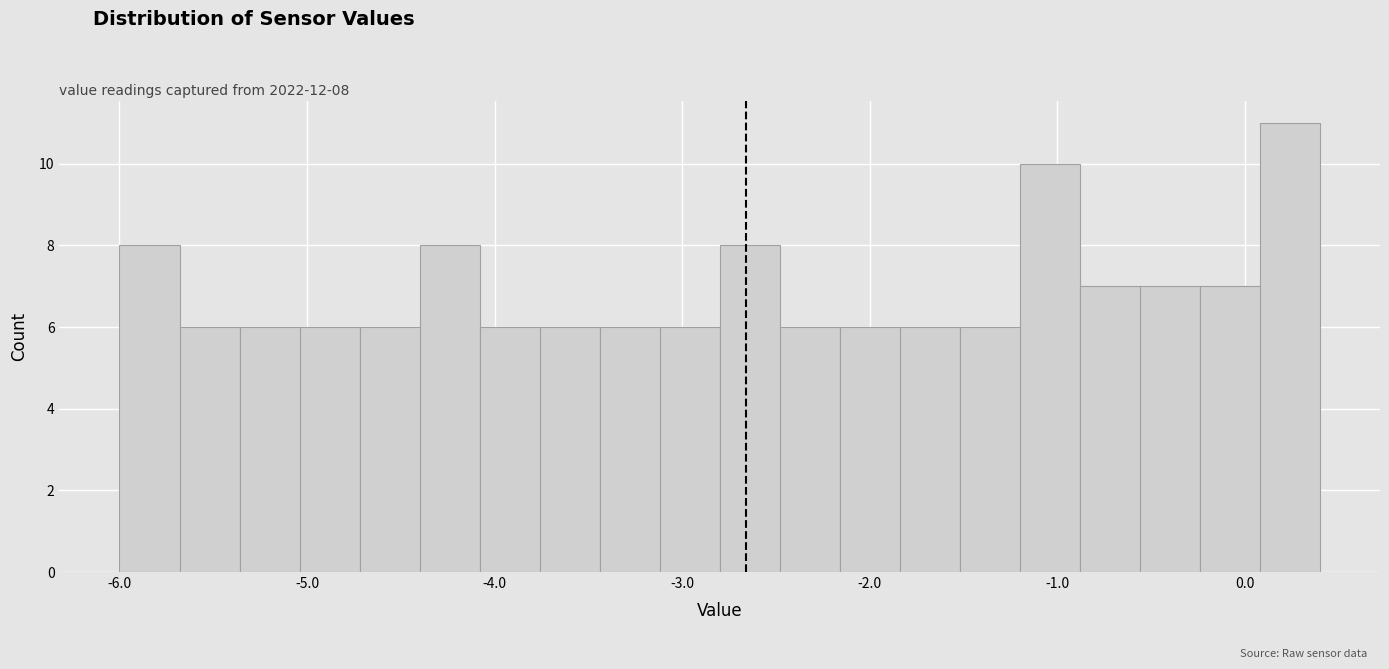

Read against the x-axis, roughly where is the centre of the tallest bar?

0.2